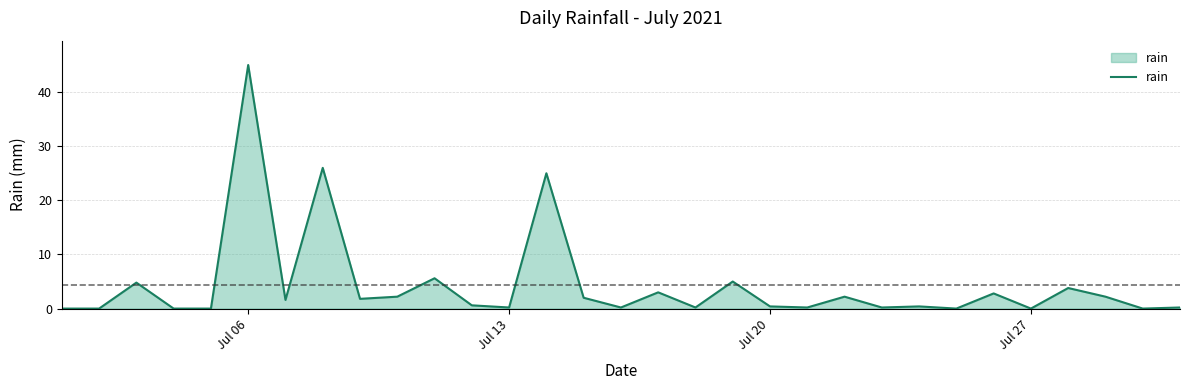

What is the maximum value shown in the chart?

45.0